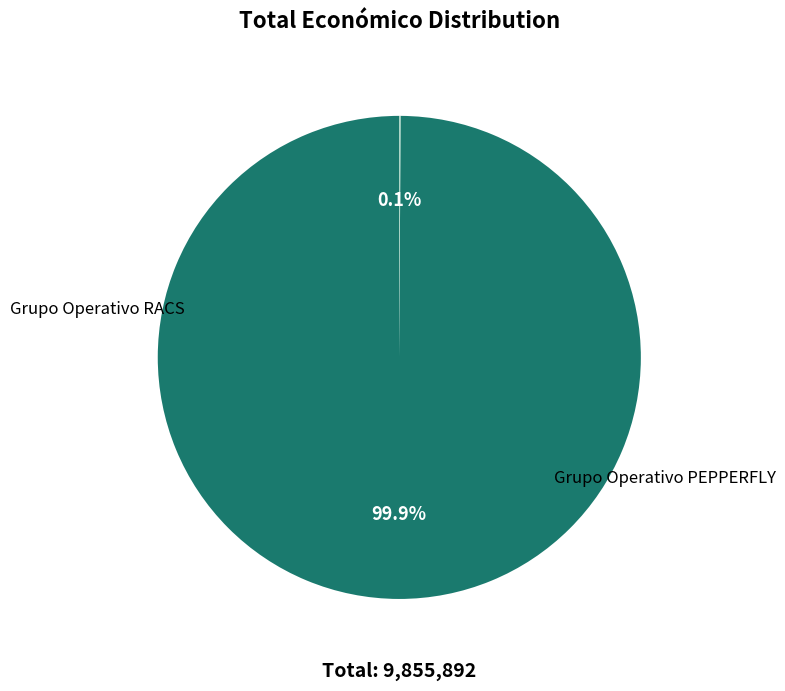

The Grupo Operativo RACS slice represents 88% of the pie. True or false?

False